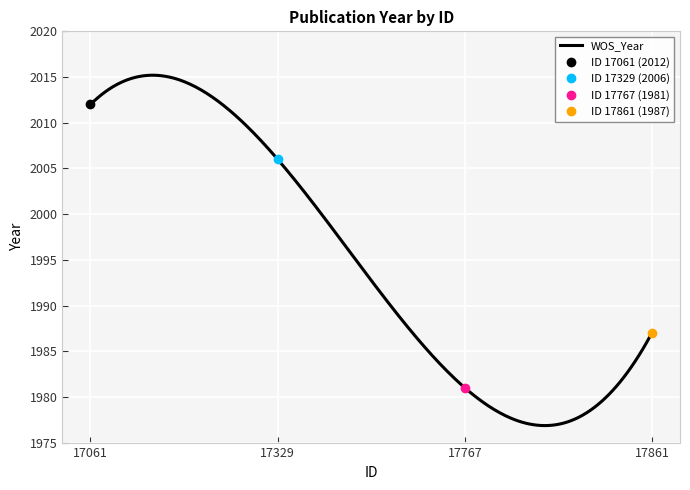

What is the difference between the values at 17767 and 17061?

31